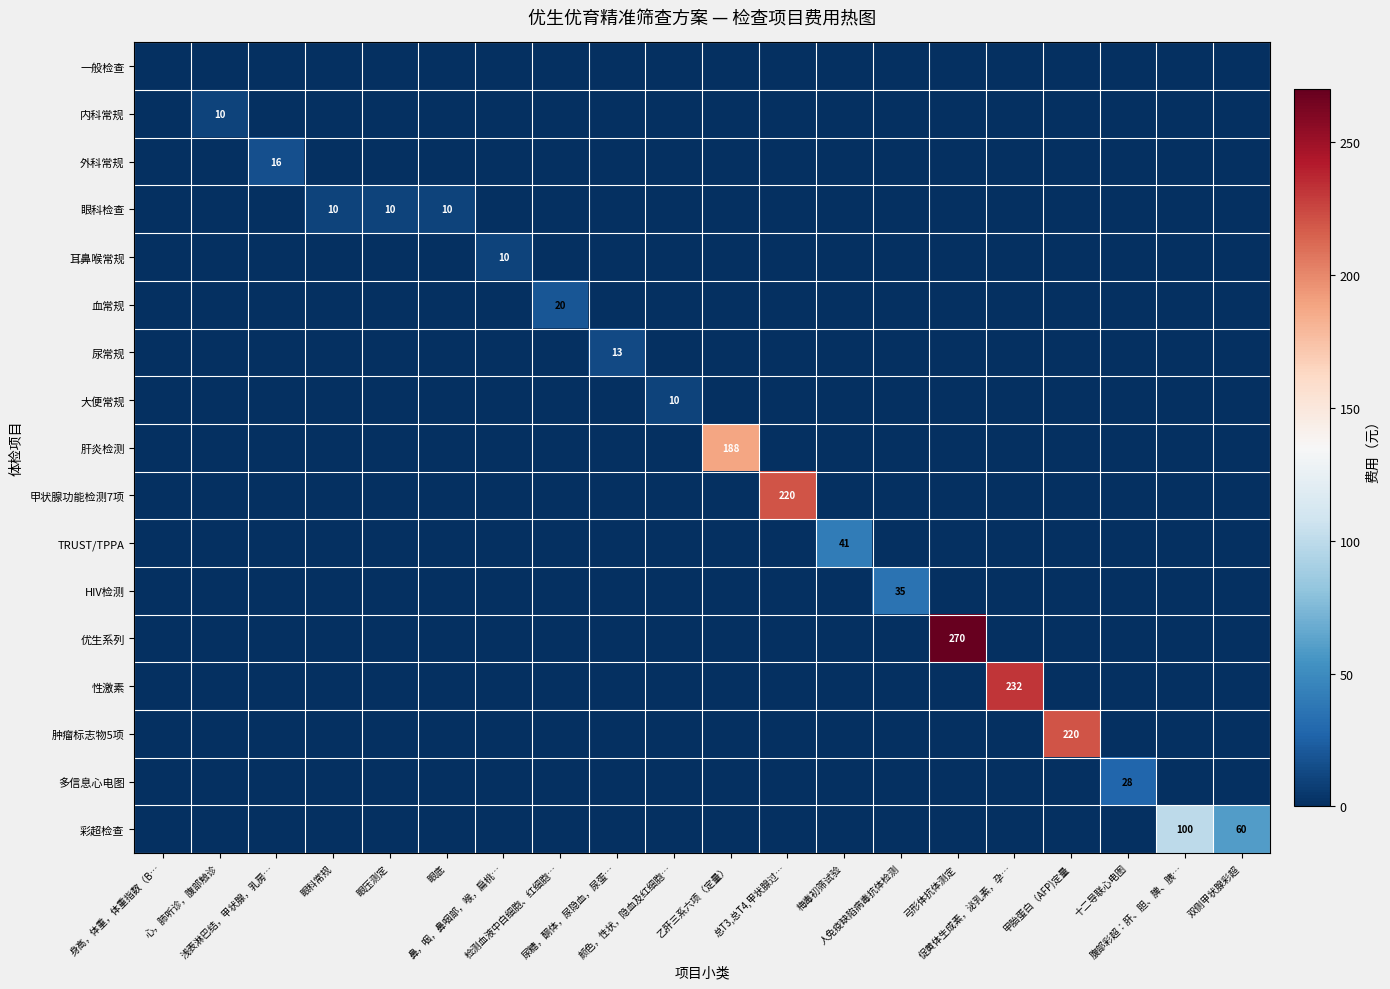

Count the number of categories in the chart.

20